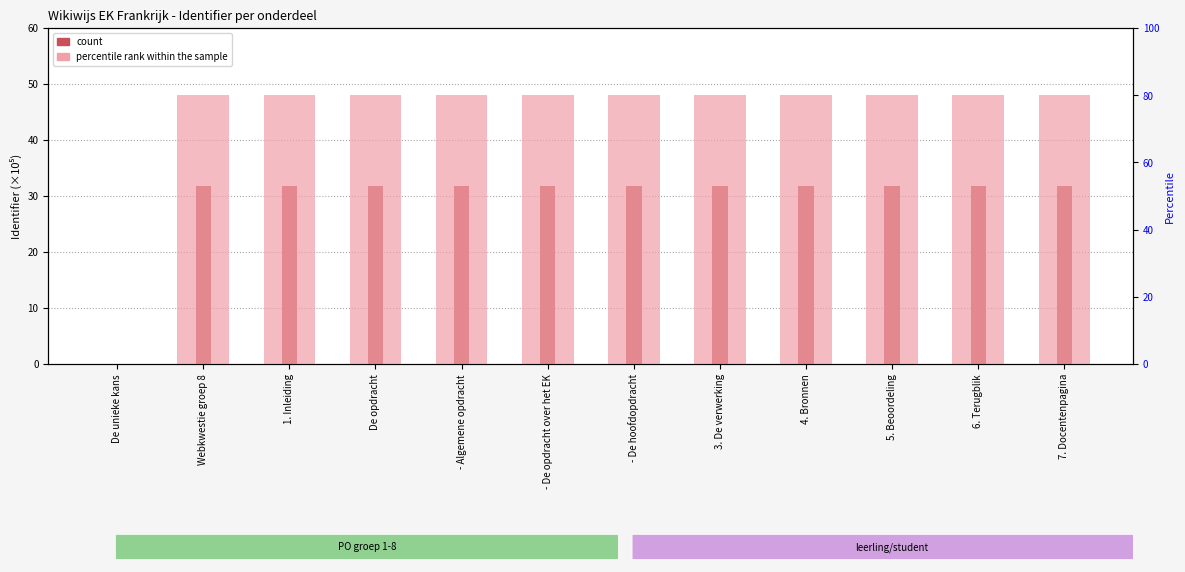

How many data points in count are less than 31?

1